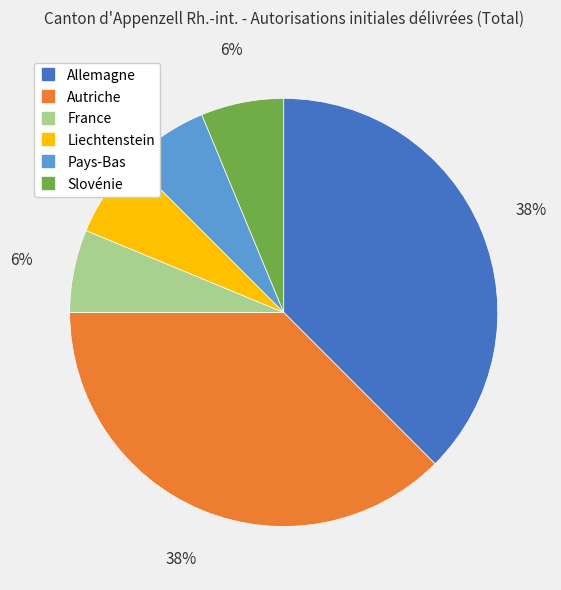

To the nearest percent, what percentage of the pie is Slovénie?

6%